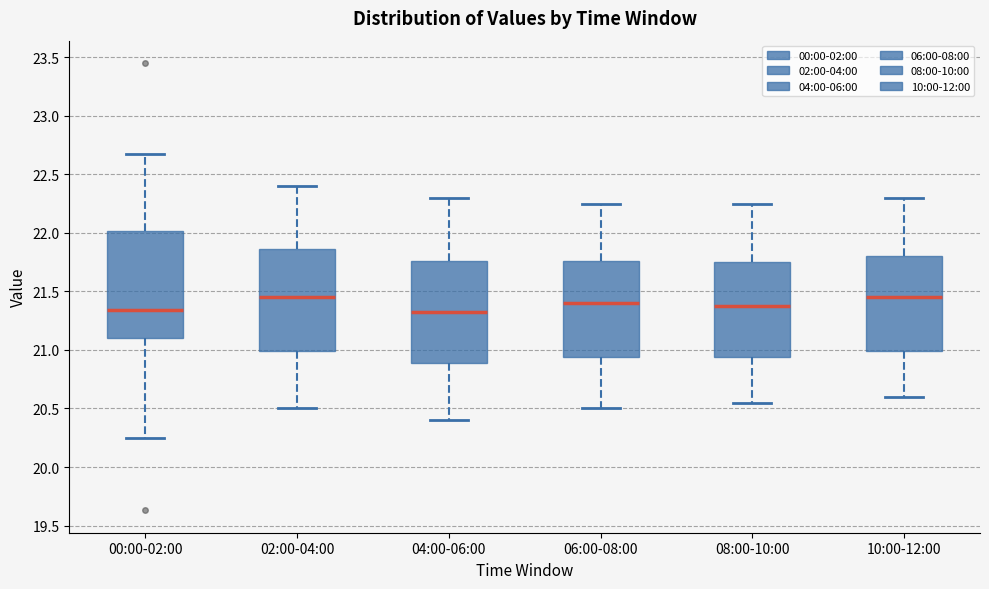

Reading left to right, transcribe this box plot: for each box, give where its median line is, the range the box spans, and where its two whiskers end, as read against the y-axis. The values are not printed on the chart, so give them approximately, as read against the axis.

00:00-02:00: median 21.35, box 21.10 to 22.00, whiskers 20.25 to 22.65
02:00-04:00: median 21.45, box 21.00 to 21.85, whiskers 20.50 to 22.40
04:00-06:00: median 21.35, box 20.90 to 21.75, whiskers 20.40 to 22.30
06:00-08:00: median 21.40, box 20.95 to 21.75, whiskers 20.50 to 22.25
08:00-10:00: median 21.40, box 20.95 to 21.75, whiskers 20.55 to 22.25
10:00-12:00: median 21.45, box 21.00 to 21.80, whiskers 20.60 to 22.30